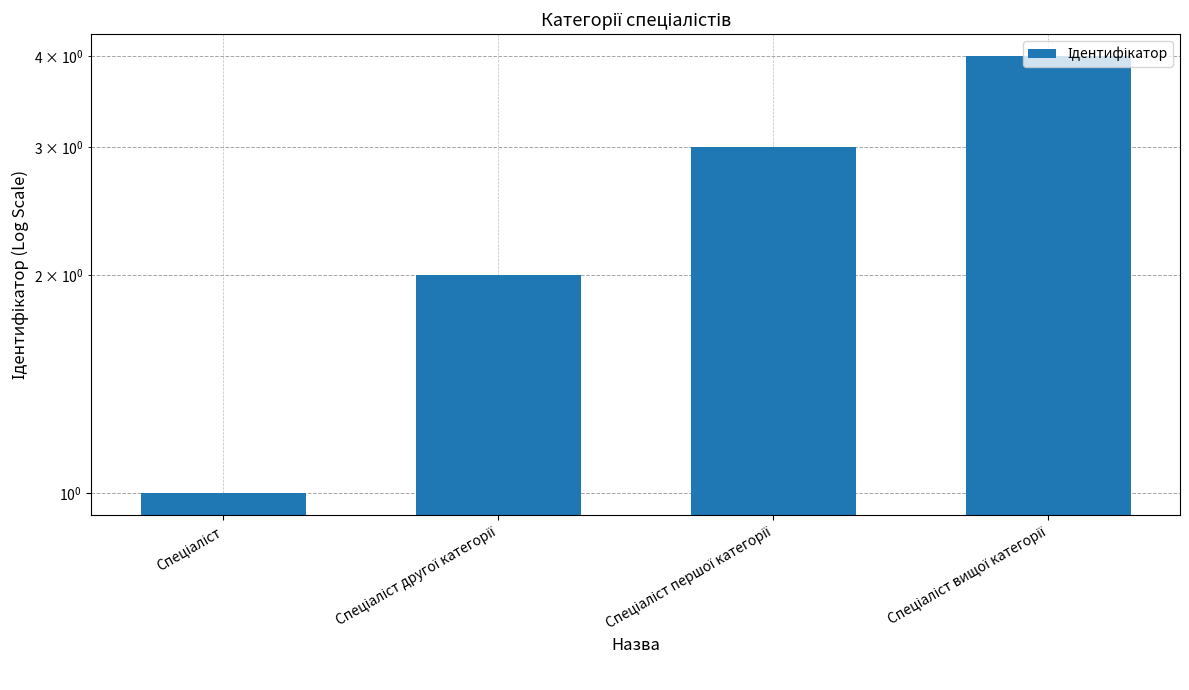

Is it true that the value at Спеціаліст is 2?

False